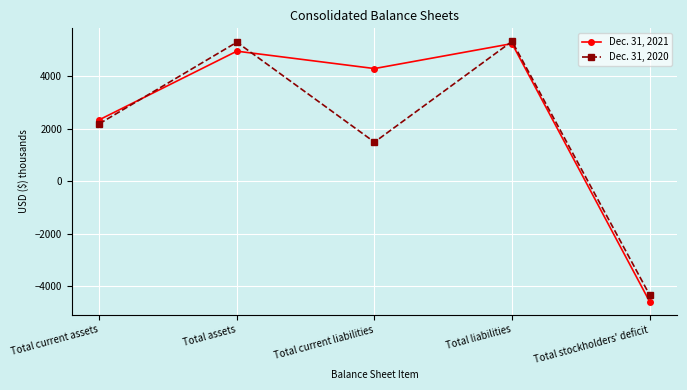

How many lines are shown in the chart?

2